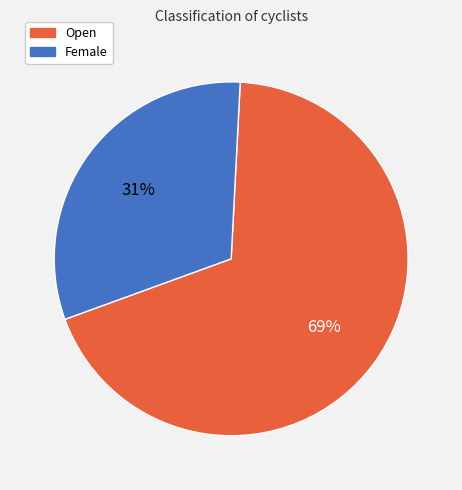

Count the number of slices in the pie.

2